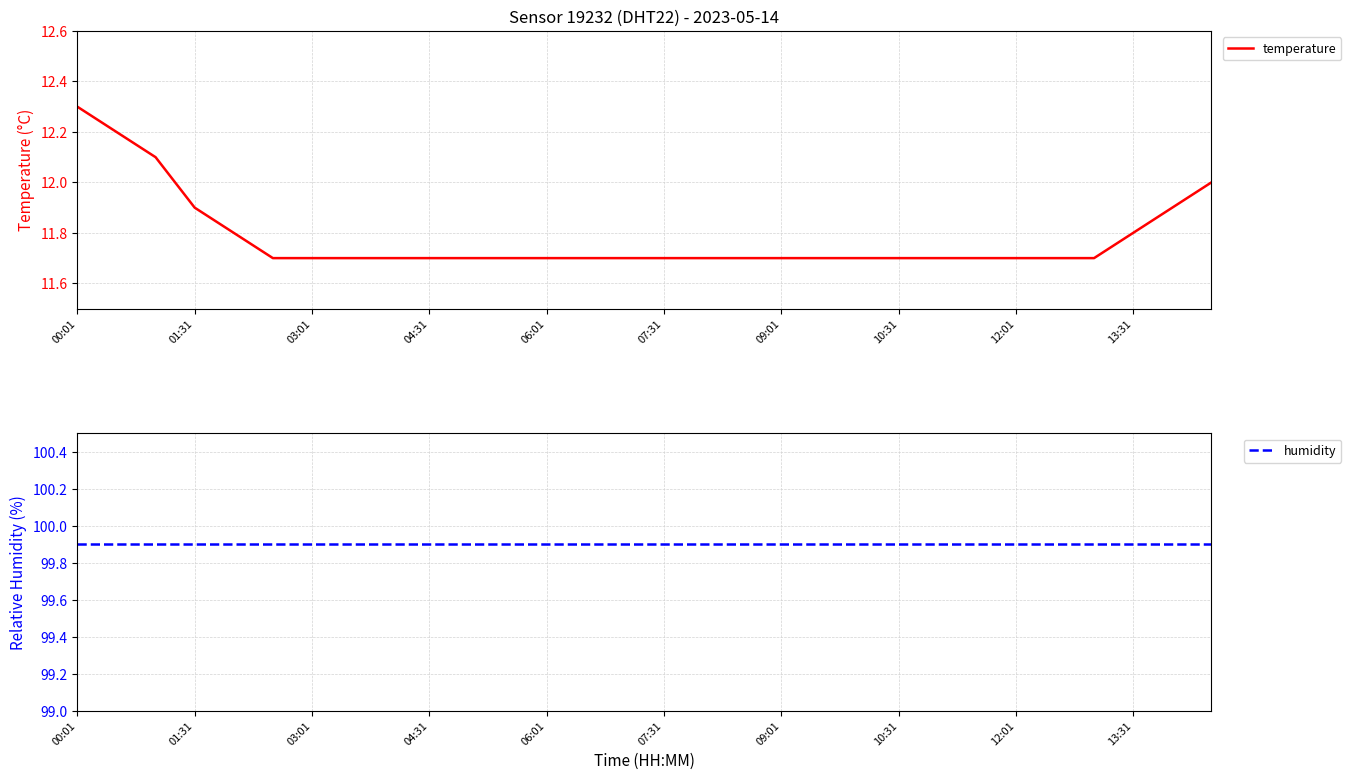

Which series has the largest range (max minus min)?

temperature